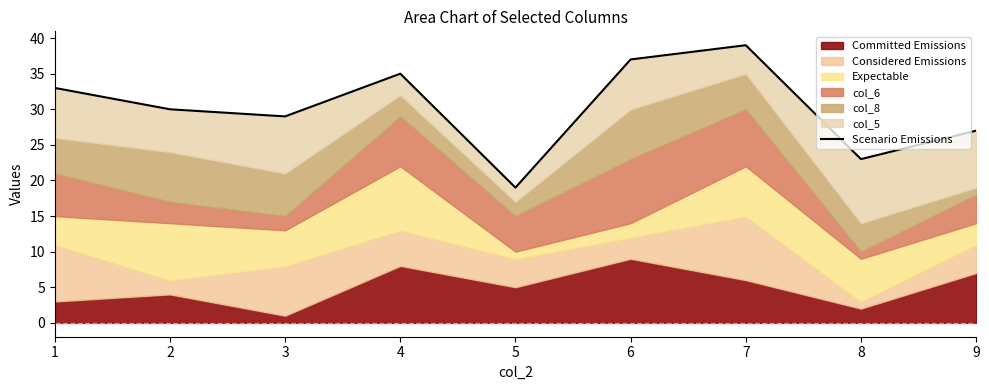

What is the difference between the maximum and minimum values?

20